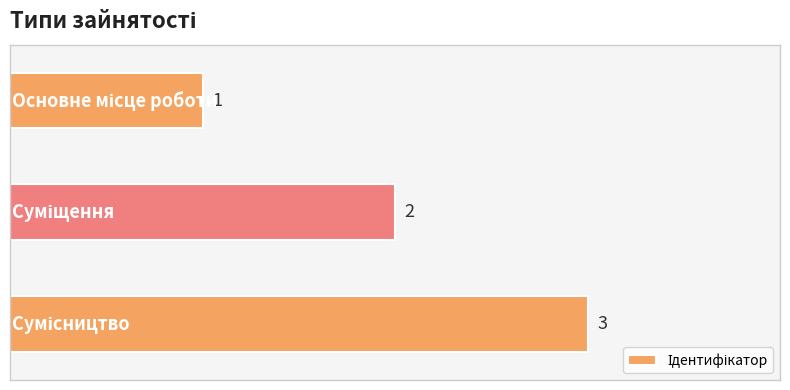

What is the value of the 3rd bar from the top?

3